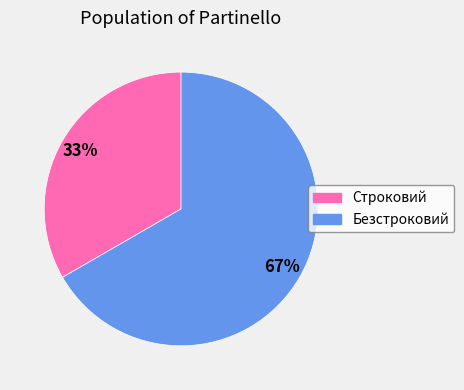

Is there a majority slice in this chart?

Yes